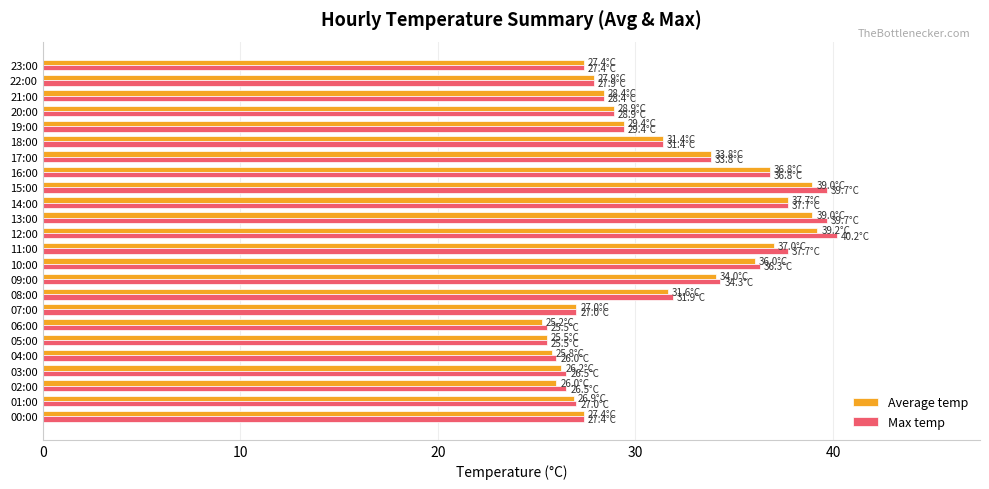

What is the sum of the Average temp values at 19:00 and 21:00?

57.8